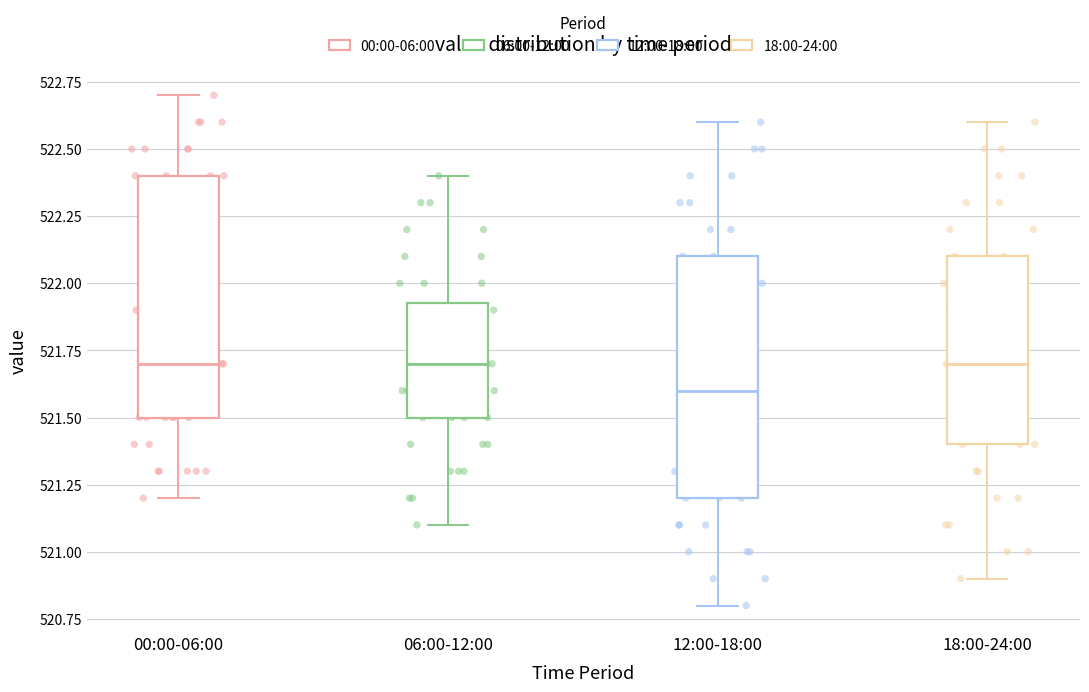

Reading left to right, read every box against the y-axis: the position of its median line, the range the box covers, and the ends of its whiskers. The values are not printed on the chart, so give them approximately, as read against the axis.

00:00-06:00: median 521.70, box 521.50 to 522.40, whiskers 521.20 to 522.70
06:00-12:00: median 521.70, box 521.50 to 521.95, whiskers 521.10 to 522.40
12:00-18:00: median 521.60, box 521.20 to 522.10, whiskers 520.80 to 522.60
18:00-24:00: median 521.70, box 521.40 to 522.10, whiskers 520.90 to 522.60